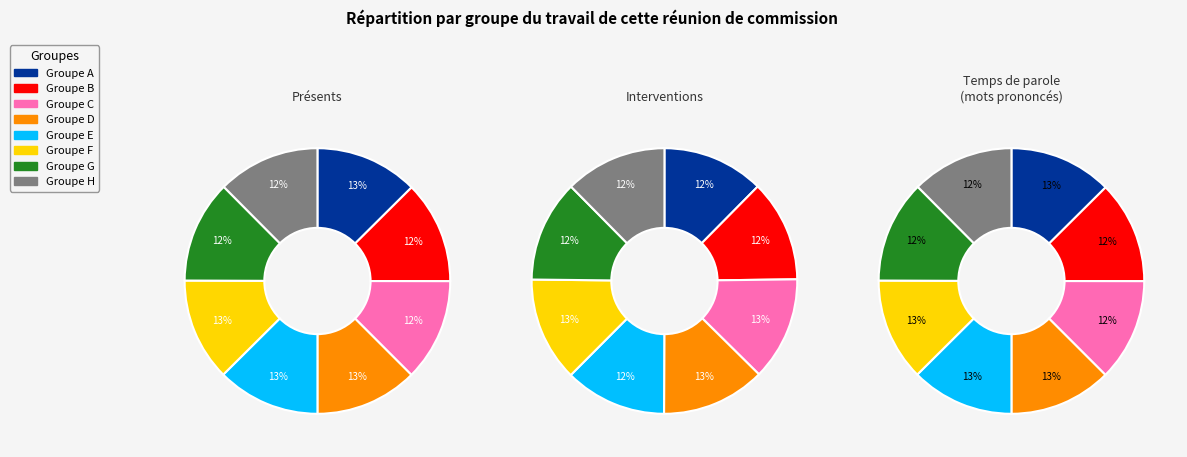

Is it true that 7 is 24% of the pie?

False